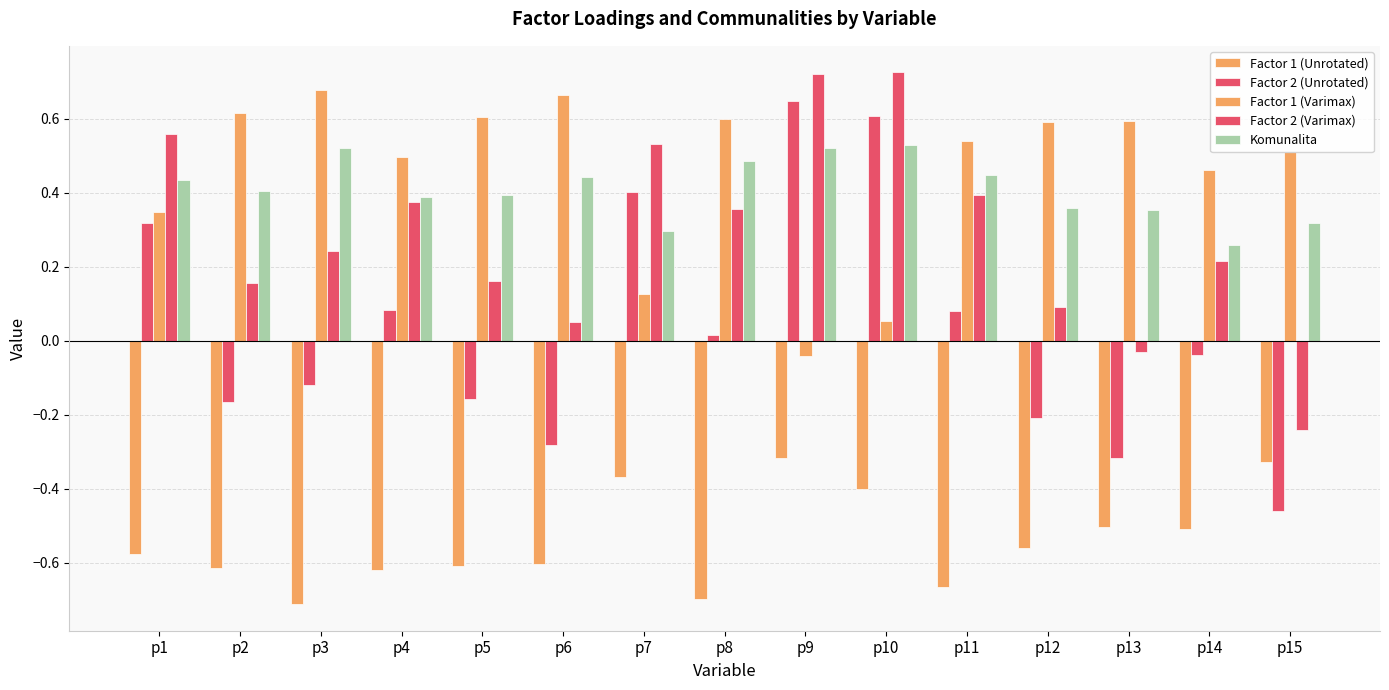

Rank the series by their maximum value, from highest to lowest.

Factor 2 (Varimax), Factor 1 (Varimax), Factor 2 (Unrotated), Komunalita, Factor 1 (Unrotated)